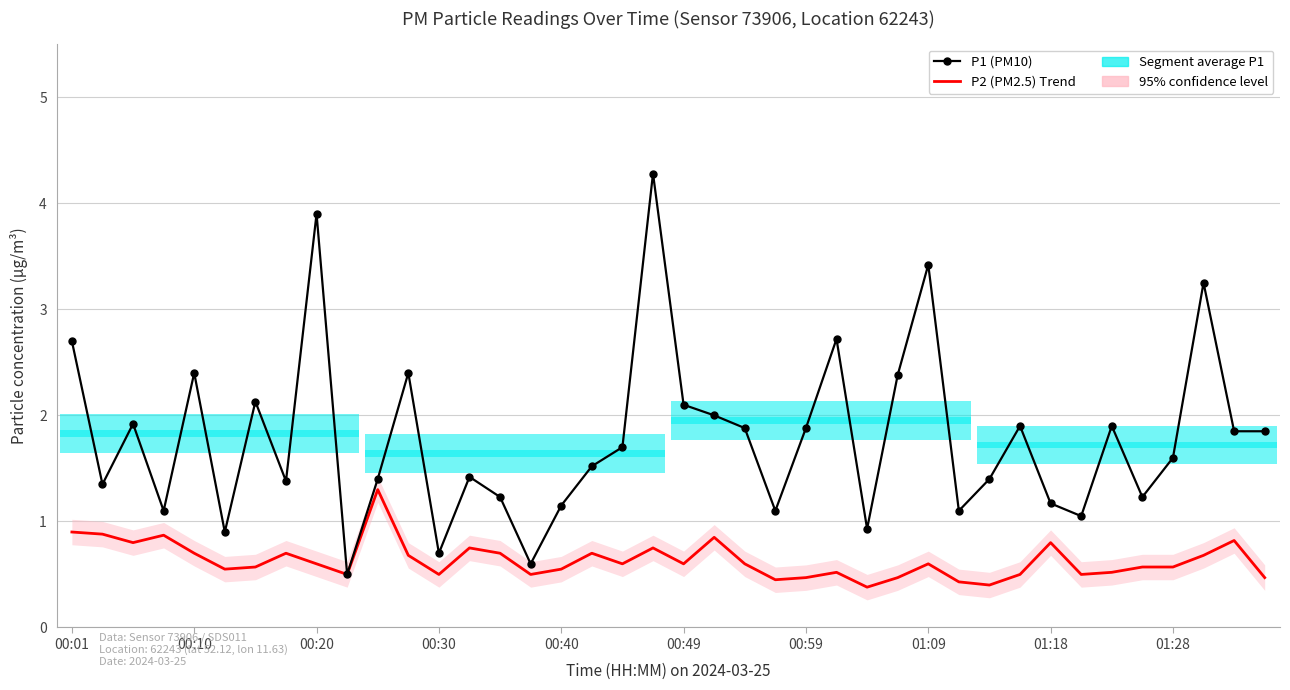

The P2 (PM2.5) Trend series shows 0.7 at 14. True or false?

True